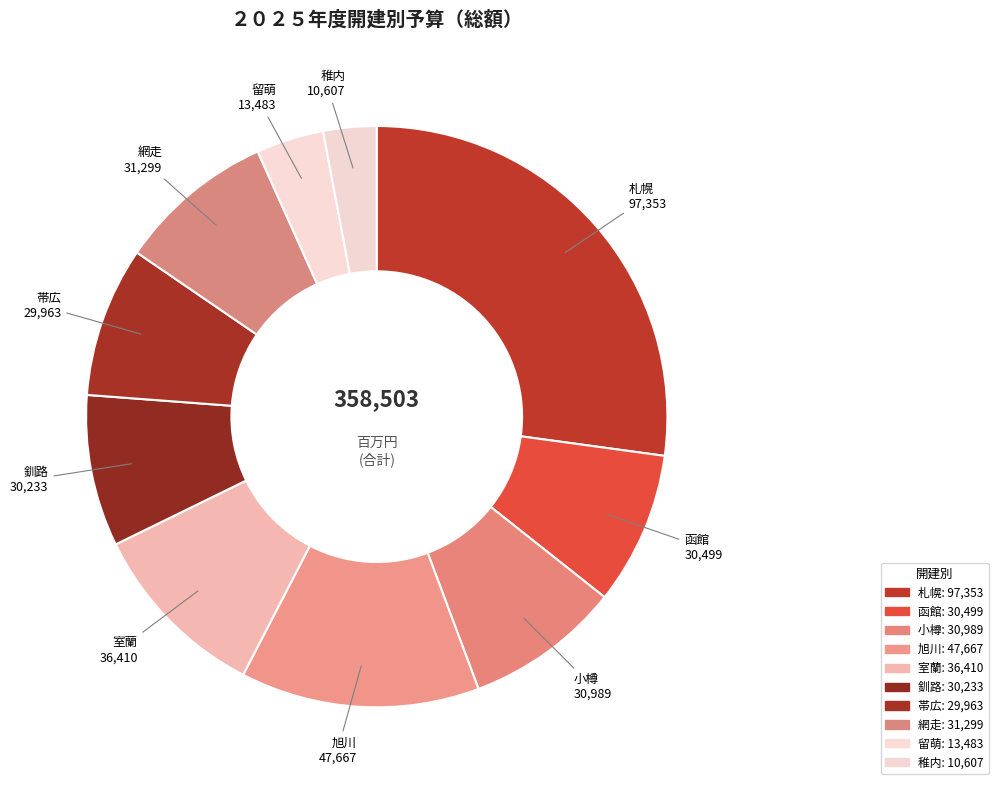

How many segments does this pie chart have?

10